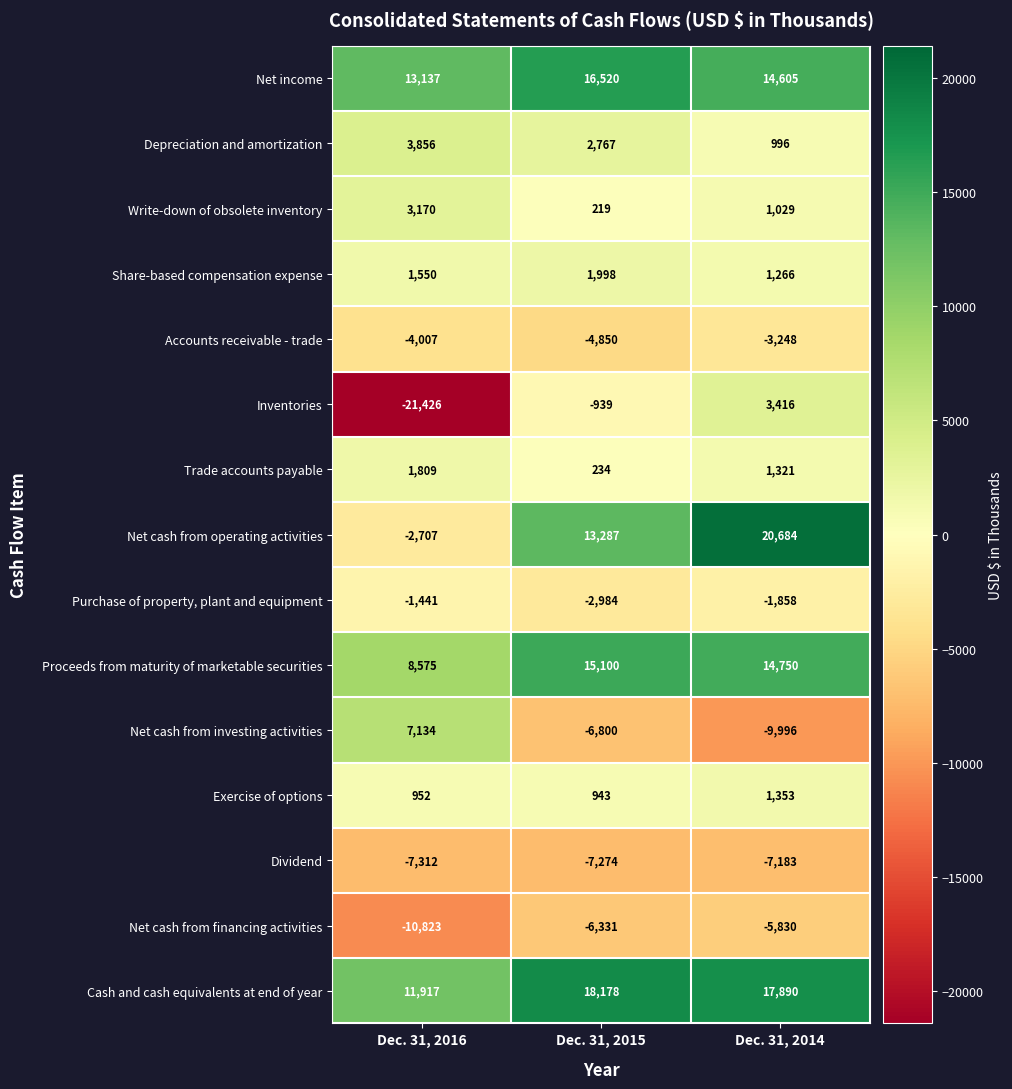

What is the average value of the Exercise of options series?

1083